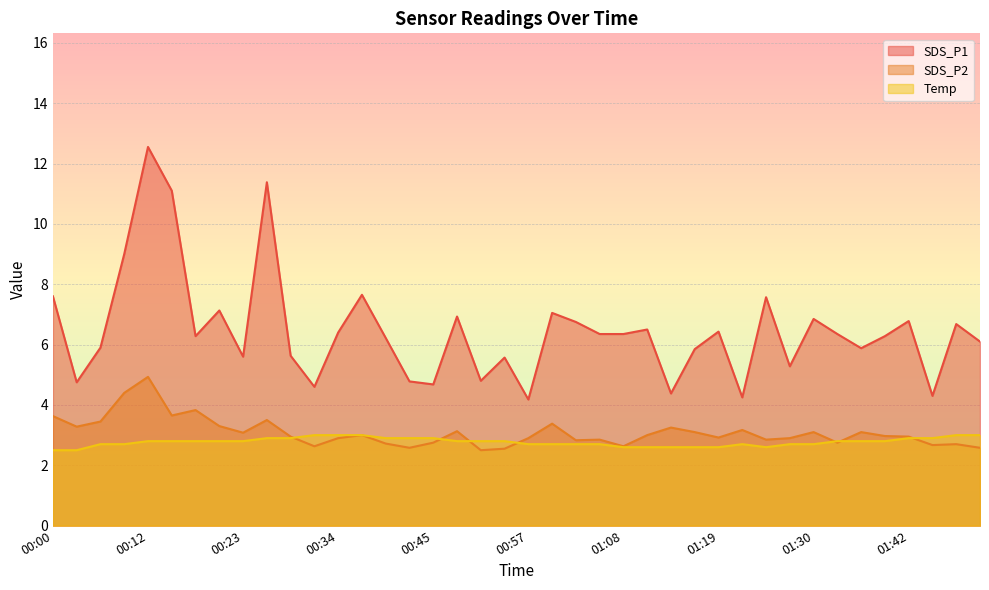

What is the sum of the SDS_P2 values at 01:36 and 01:50?

5.7